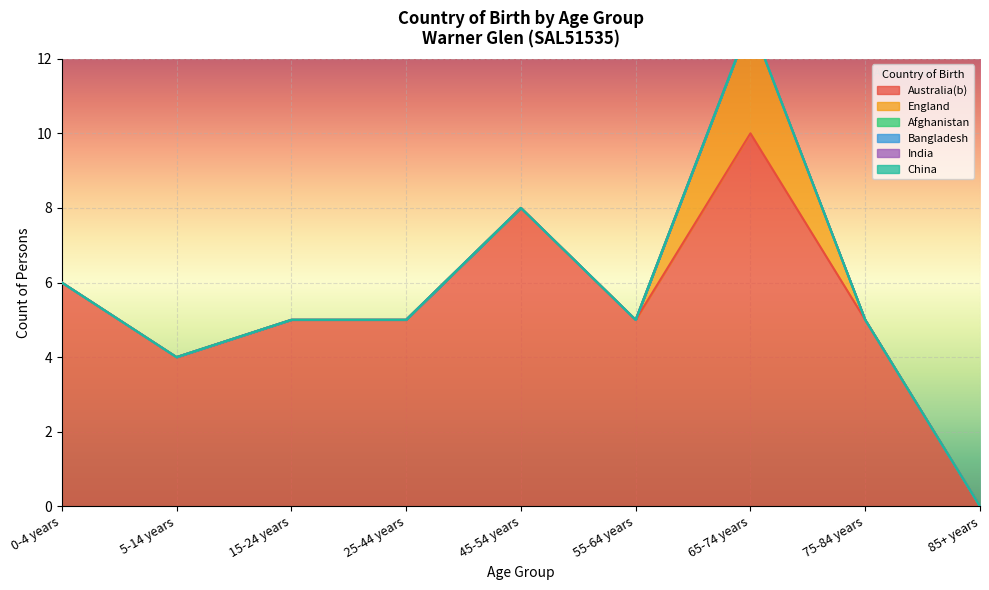

Reading left to right, what are all the values shown in this chart?

Australia(b): 6	4	5	5	8	5	10	5	0
England: 0	0	0	0	0	0	3	0	0
Afghanistan: 0	0	0	0	0	0	0	0	0
Bangladesh: 0	0	0	0	0	0	0	0	0
India: 0	0	0	0	0	0	0	0	0
China: 0	0	0	0	0	0	0	0	0